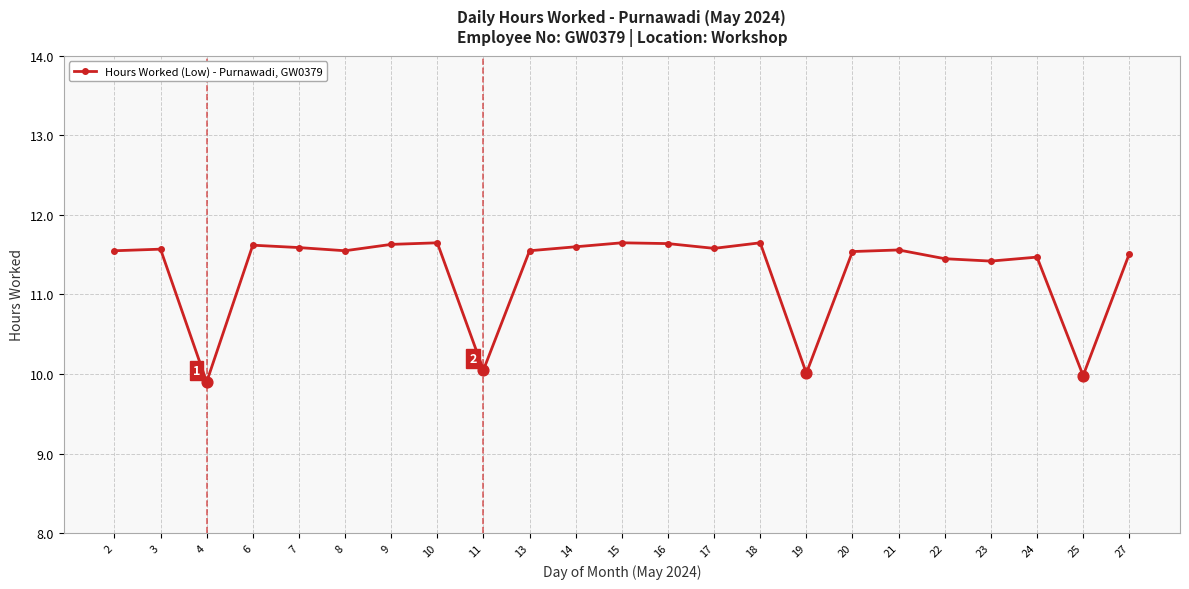

Which has a higher value, 25 or 4?

25